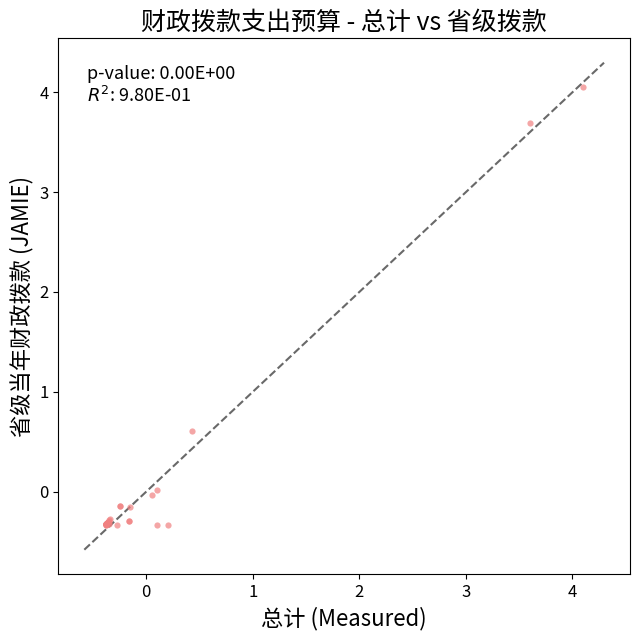

What Y value in the scatter plot is closest to 1?

0.6